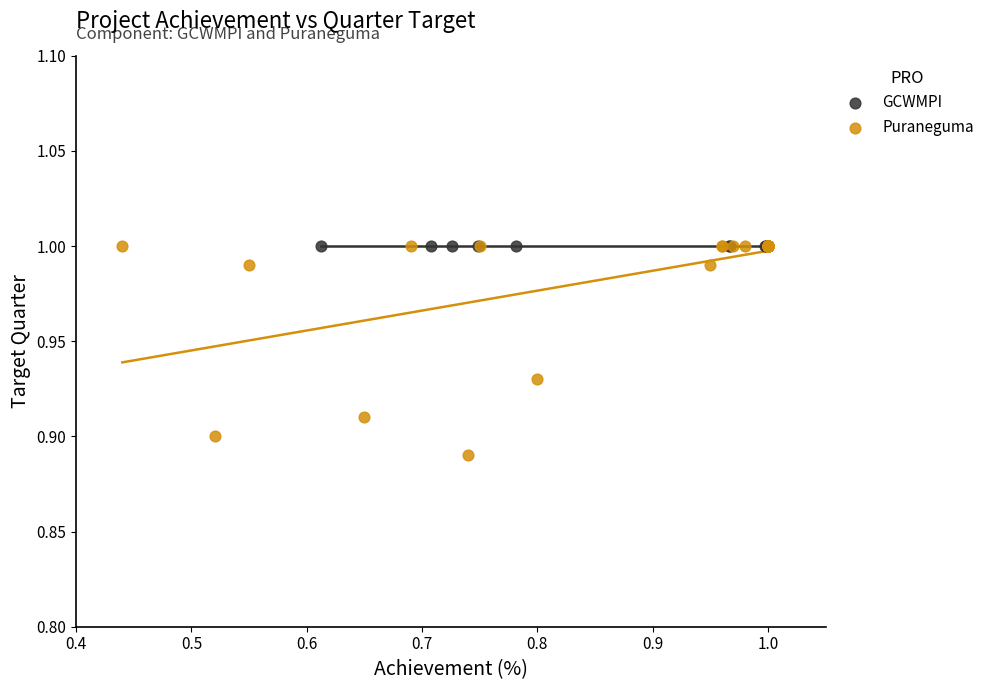

Which series reaches the minimum Y coordinate?

Puraneguma